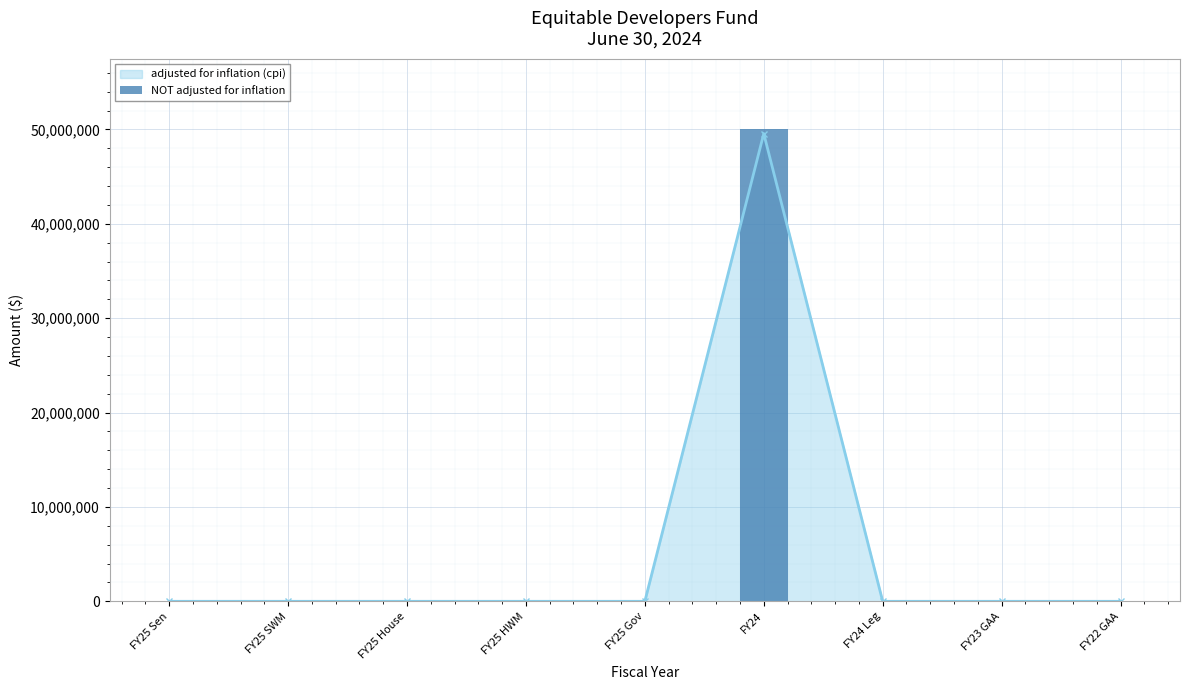

List the labels in order of value, smallest first.

FY25 Sen, FY25 SWM, FY25 House, FY25 HWM, FY25 Gov, FY24 Leg, FY23 GAA, FY22 GAA, FY24